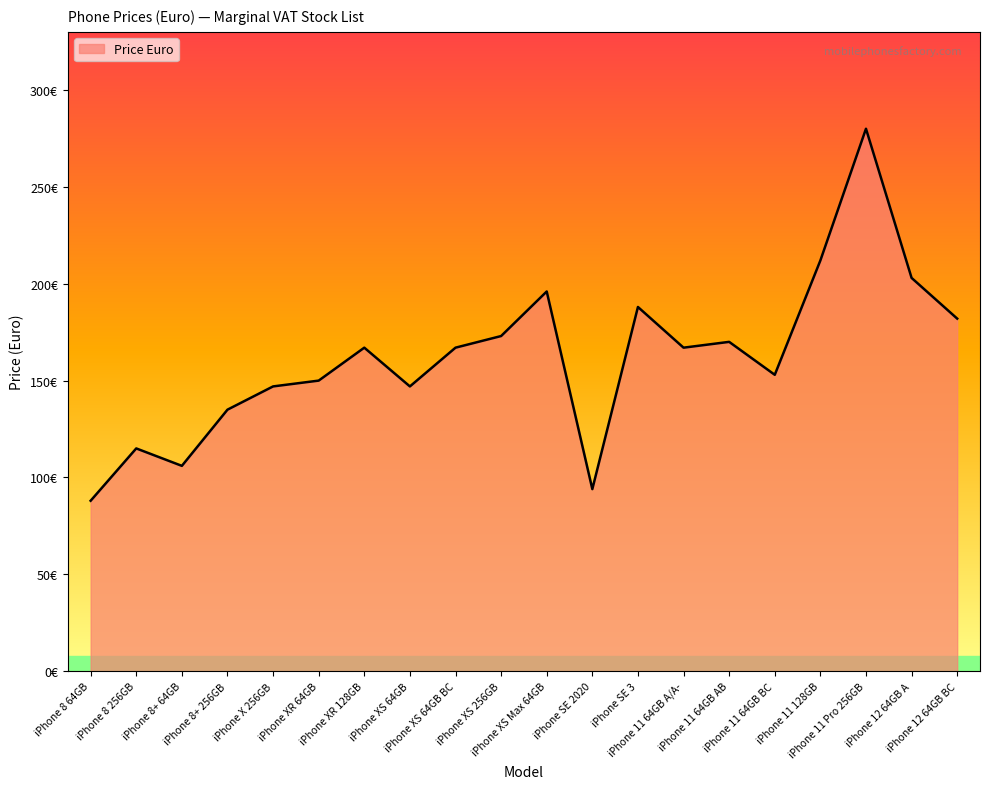

Reading left to right, list all the values displayed in this chart.

88	115	106	135	147	150	167	147	167	173	196	94	188	167	170	153	212	280	203	182